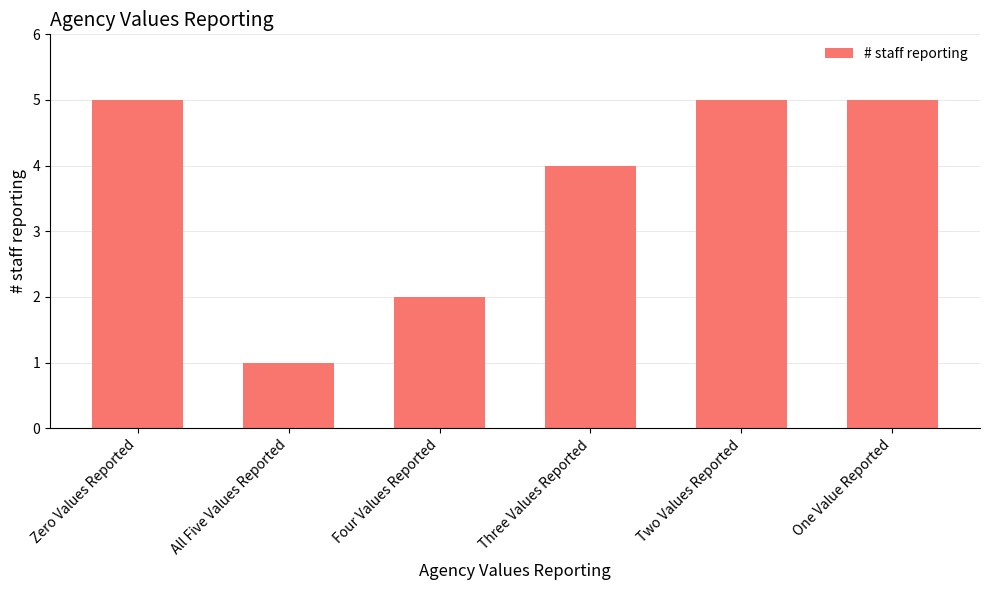

Reading left to right, what are all the values shown in this chart?

Zero Values Reported=5	All Five Values Reported=1	Four Values Reported=2	Three Values Reported=4	Two Values Reported=5	One Value Reported=5